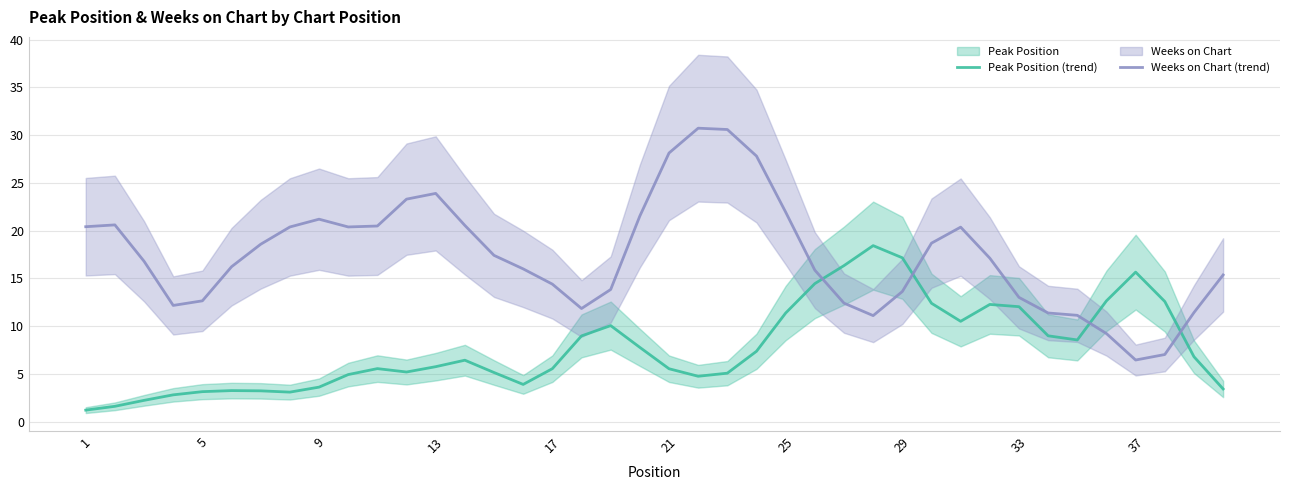

True or false: Peak Position (trend) has a value of 4.1 at 13.

False